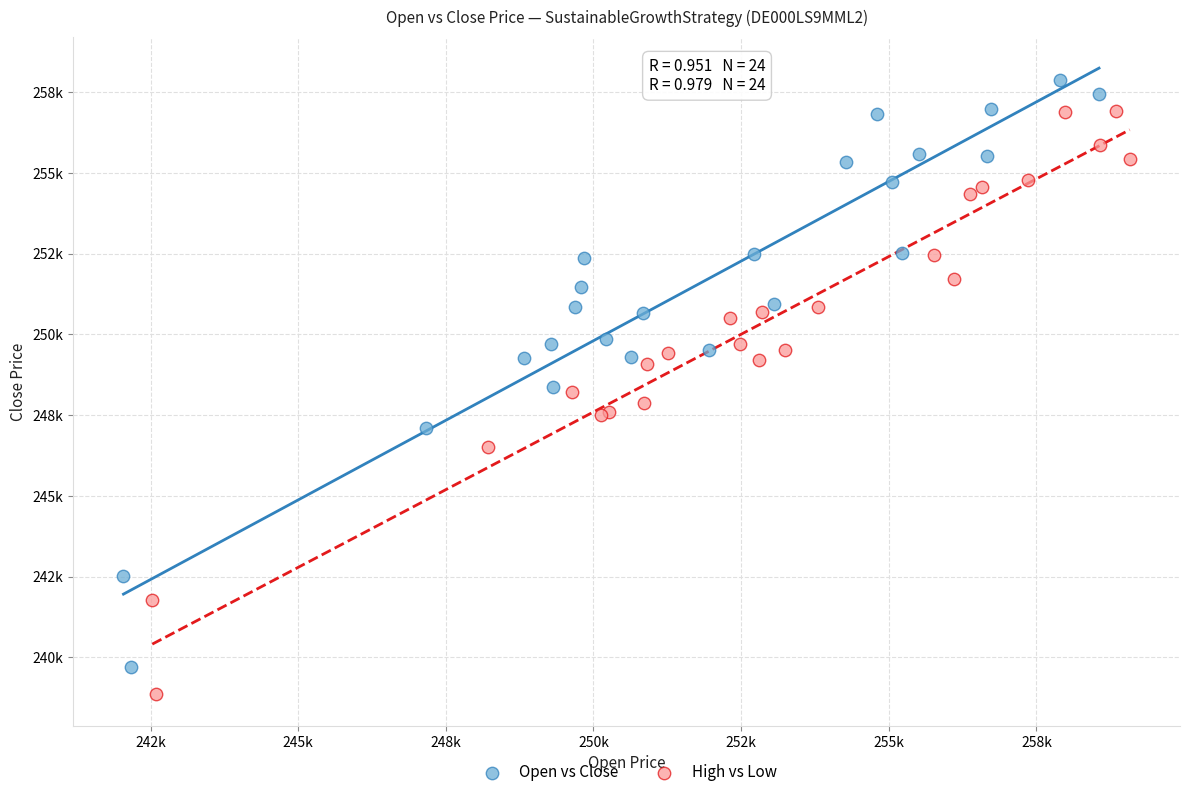

What are all the series names shown in the legend?

Open vs Close, High vs Low